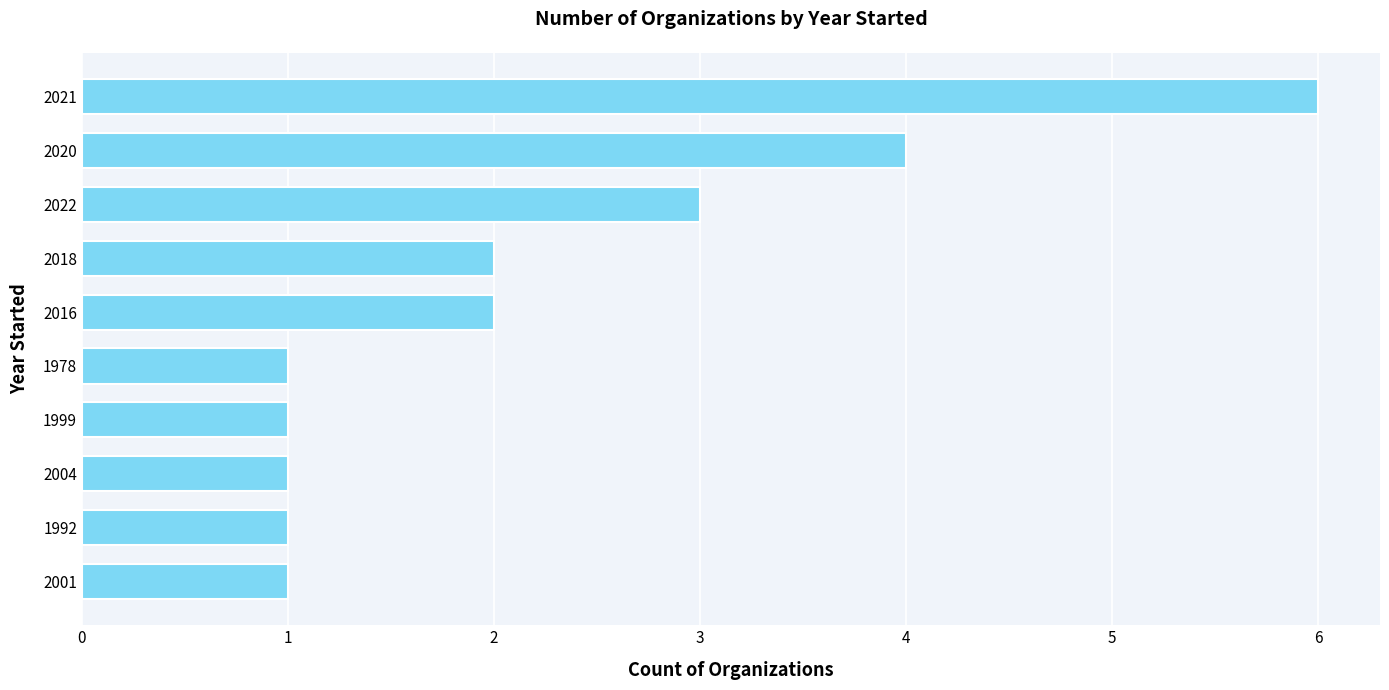

The value at 2001 is 1. True or false?

True